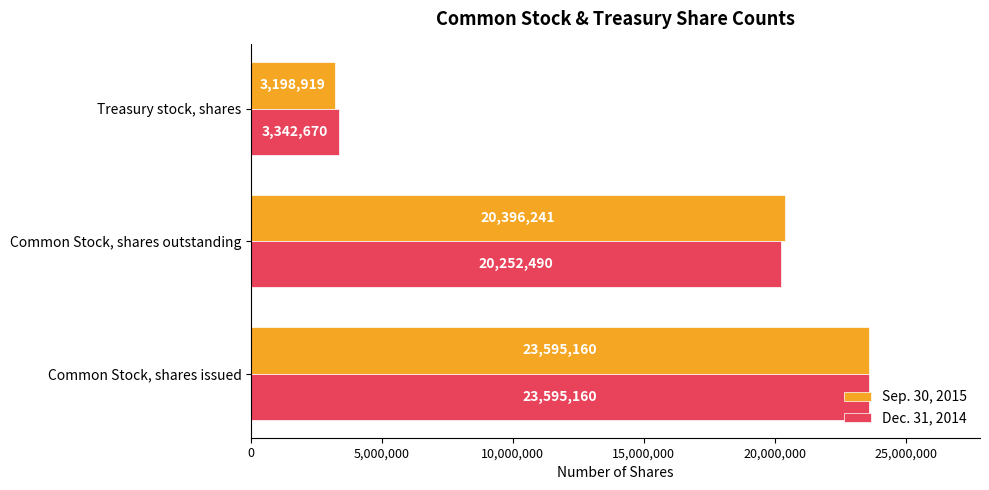

What is the spread (max minus min) of values at Common Stock, shares outstanding?

143751